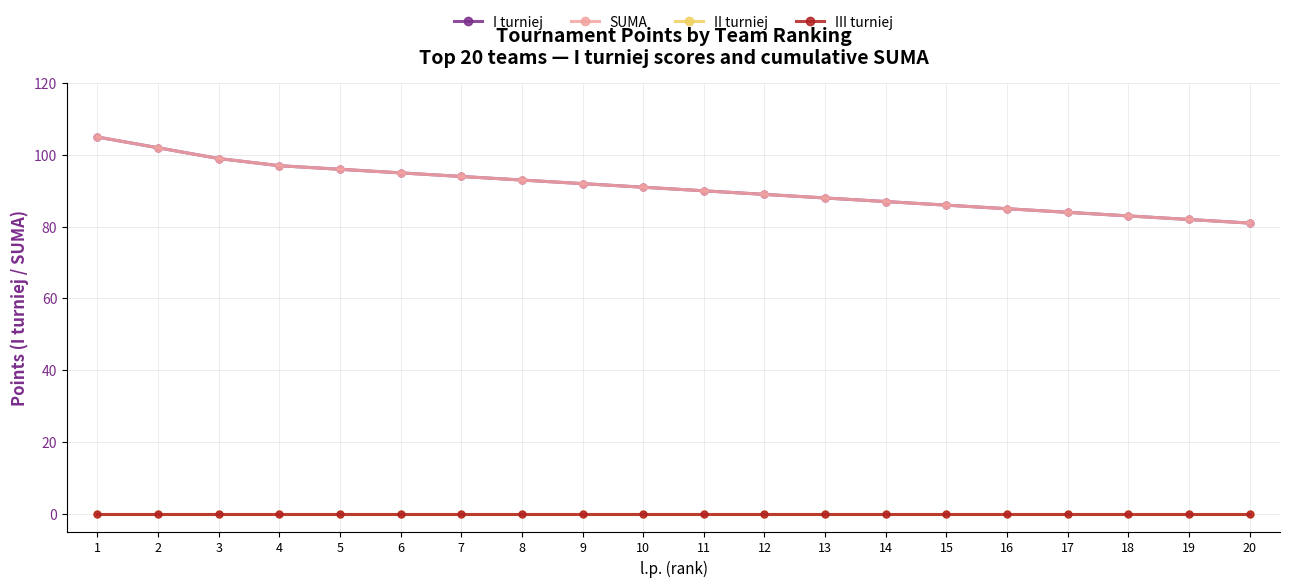

How many lines are shown in the chart?

4